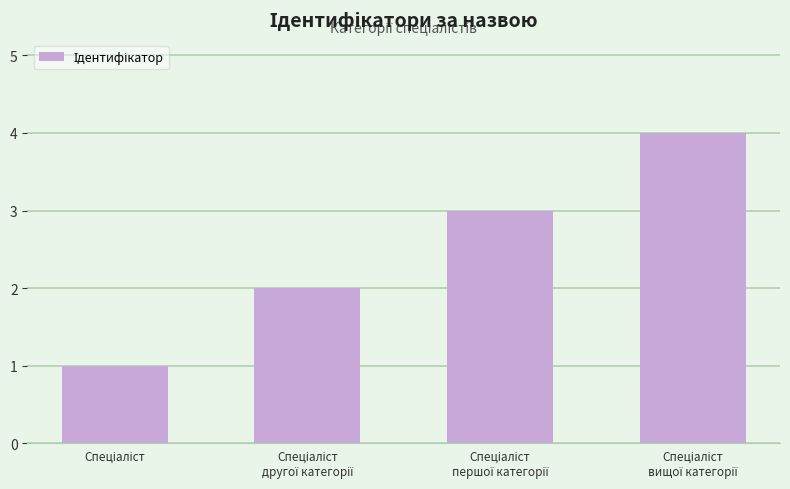

What is the sum of all values?

10